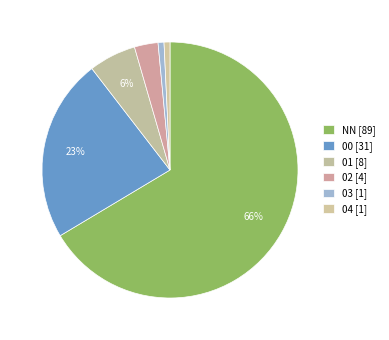

How many segments does this pie chart have?

6